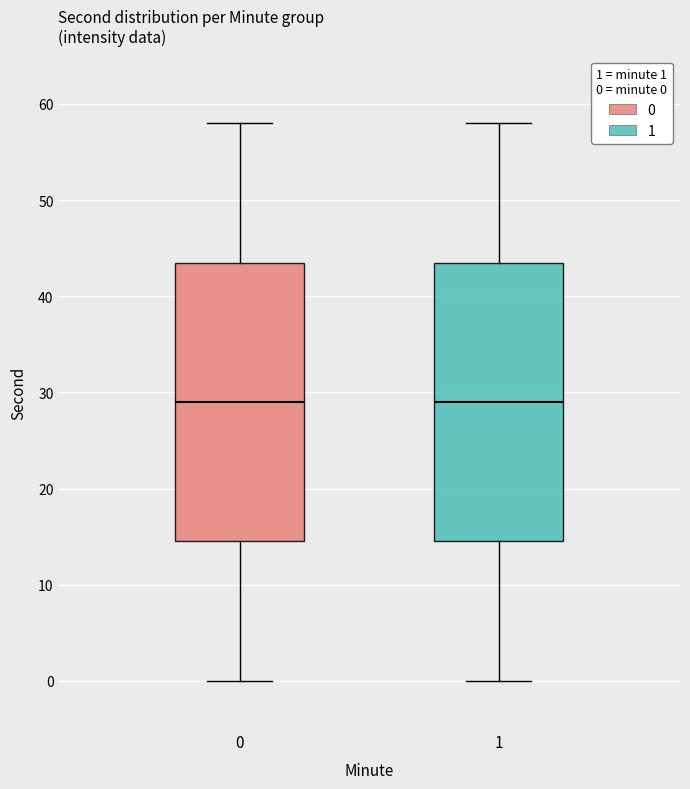

Reading left to right, read every box against the y-axis: the position of its median line, the range the box covers, and the ends of its whiskers. The values are not printed on the chart, so give them approximately, as read against the axis.

0: median 29, box 15 to 44, whiskers 0 to 58
1: median 29, box 15 to 44, whiskers 0 to 58